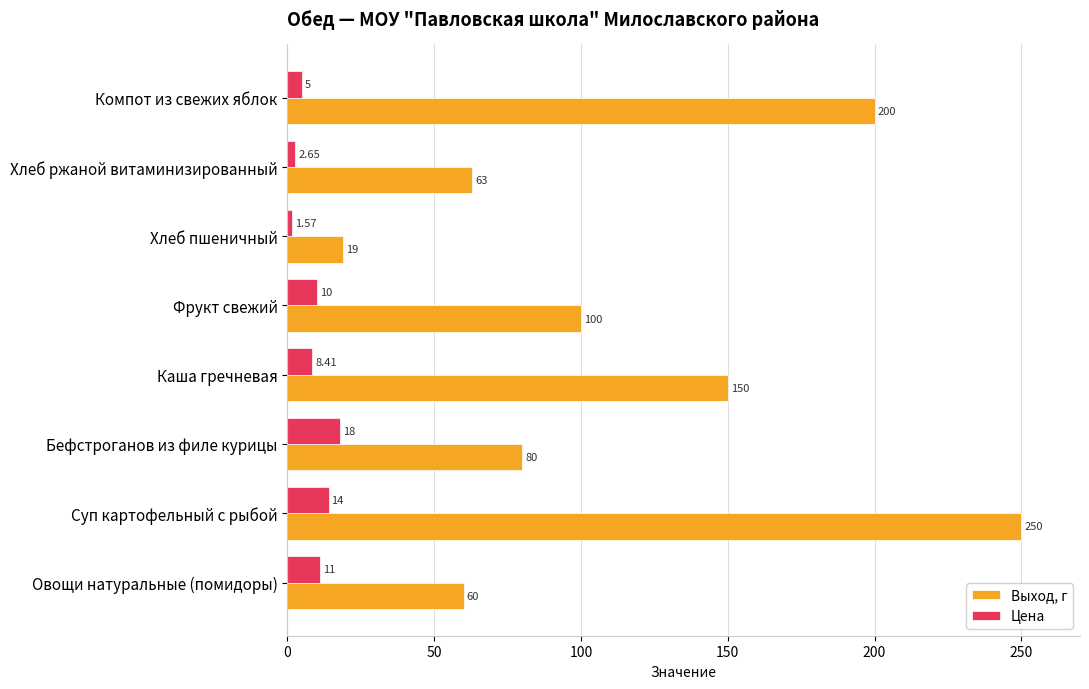

At which category is the sum across all series the highest?

Суп картофельный с рыбой